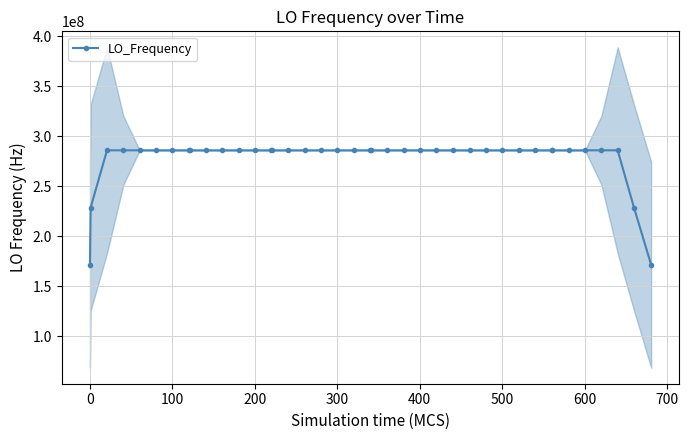

What is the maximum value shown in the chart?

286047000.8